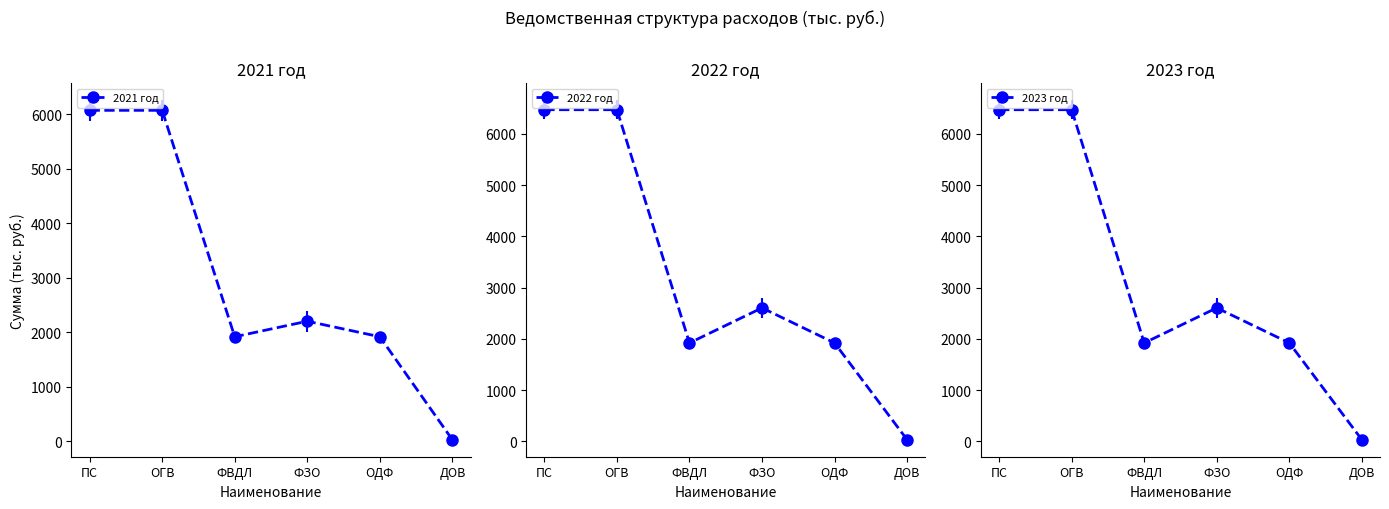

True or false: 2023 год and 2021 год cross at least once.

False